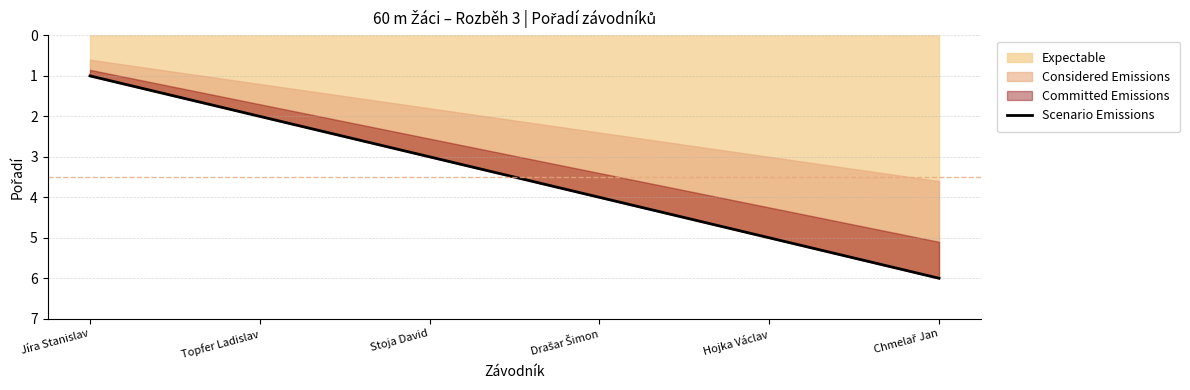

Approximately how many times larger is the value at Topfer Ladislav compared to Jíra Stanislav?

2.0